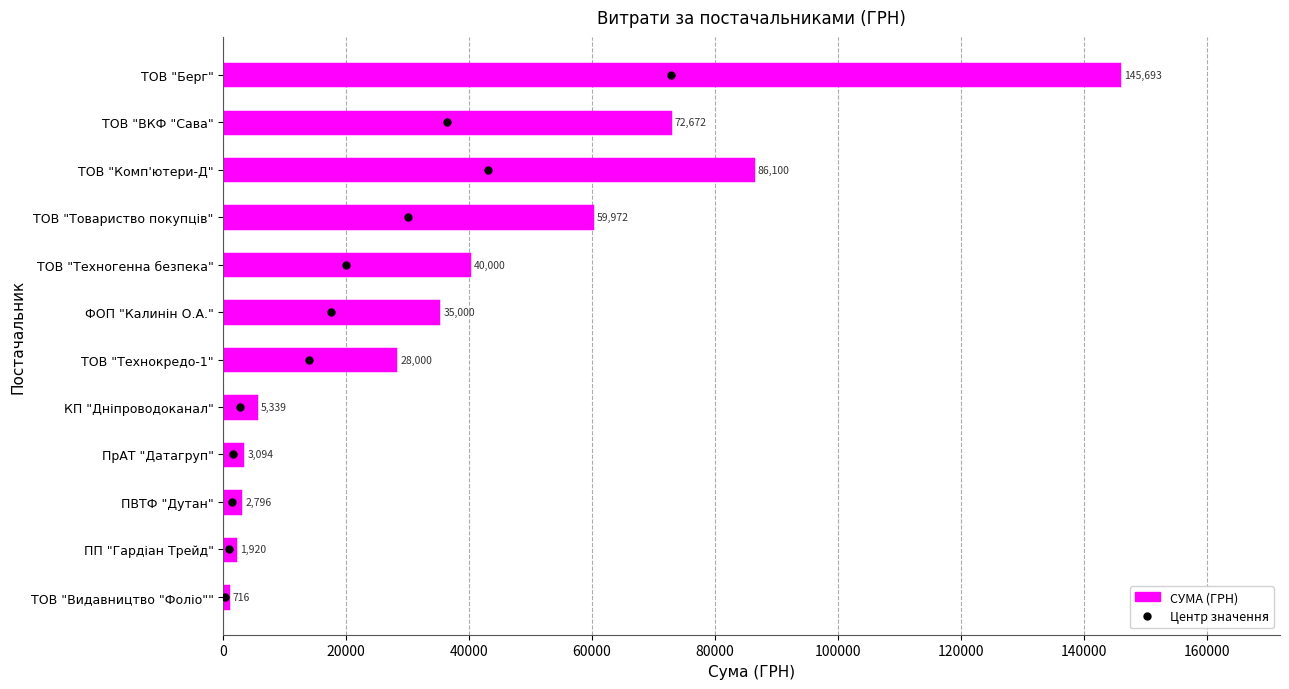

Which has a higher value, ТОВ "Техногенна безпека" or ТОВ "Видавництво "Фоліо""?

ТОВ "Техногенна безпека"